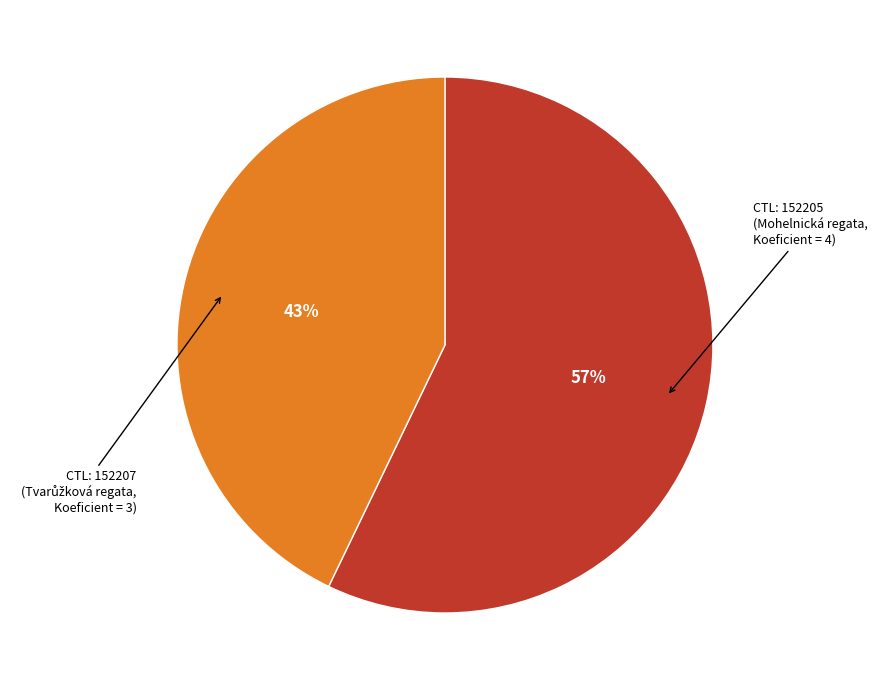

To the nearest percent, what is the difference between the largest and smallest slice percentages?

14%